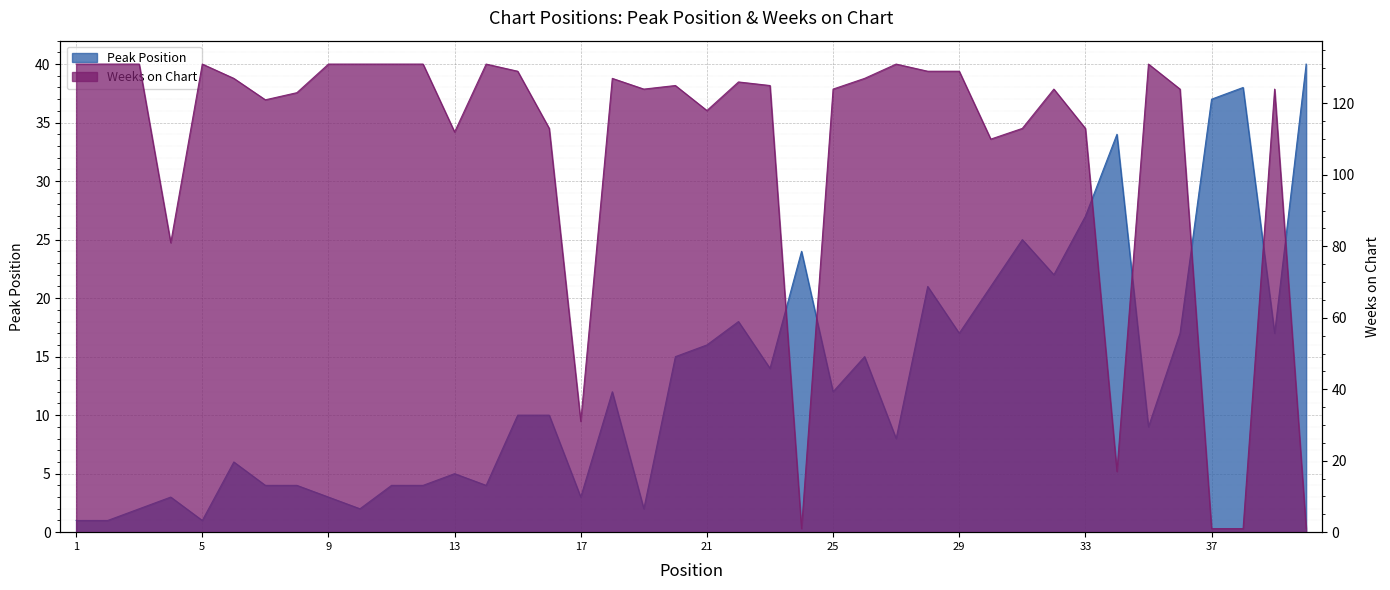

Rank the series by their average value, from highest to lowest.

Weeks on Chart, Peak Position